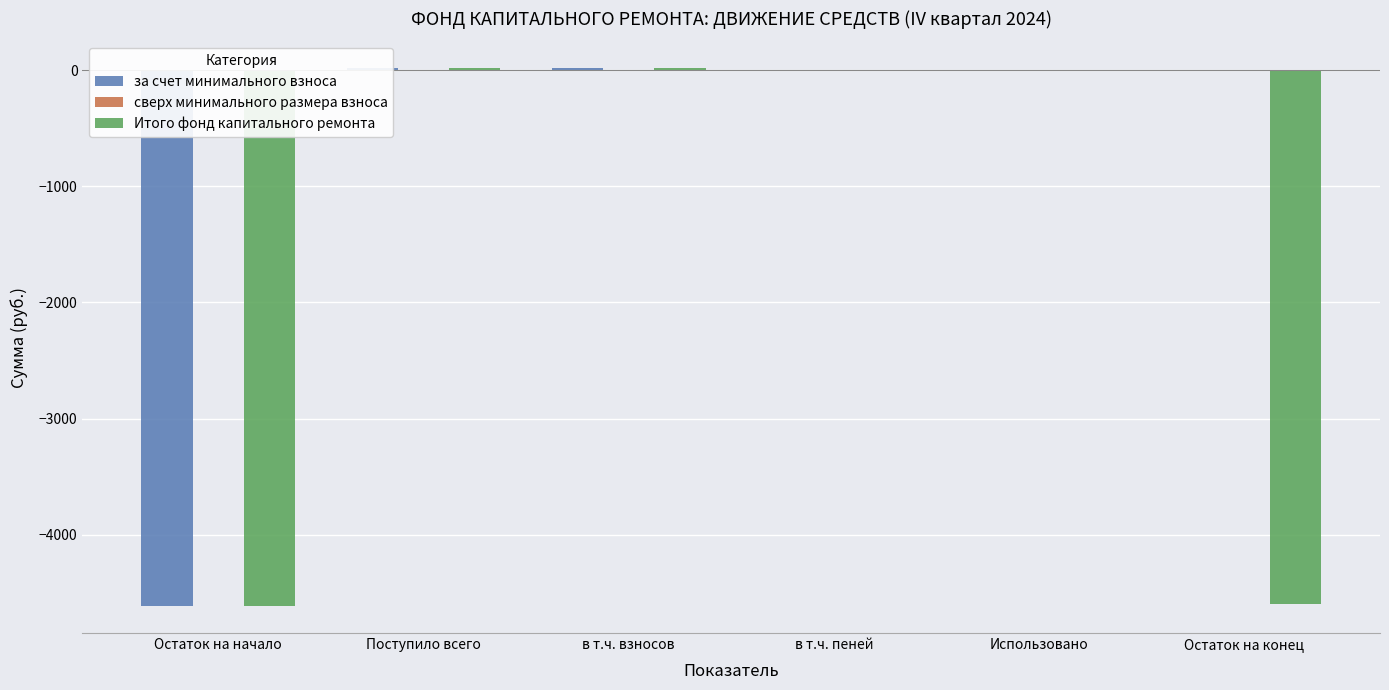

Which series has the largest range (max minus min)?

за счет минимального взноса